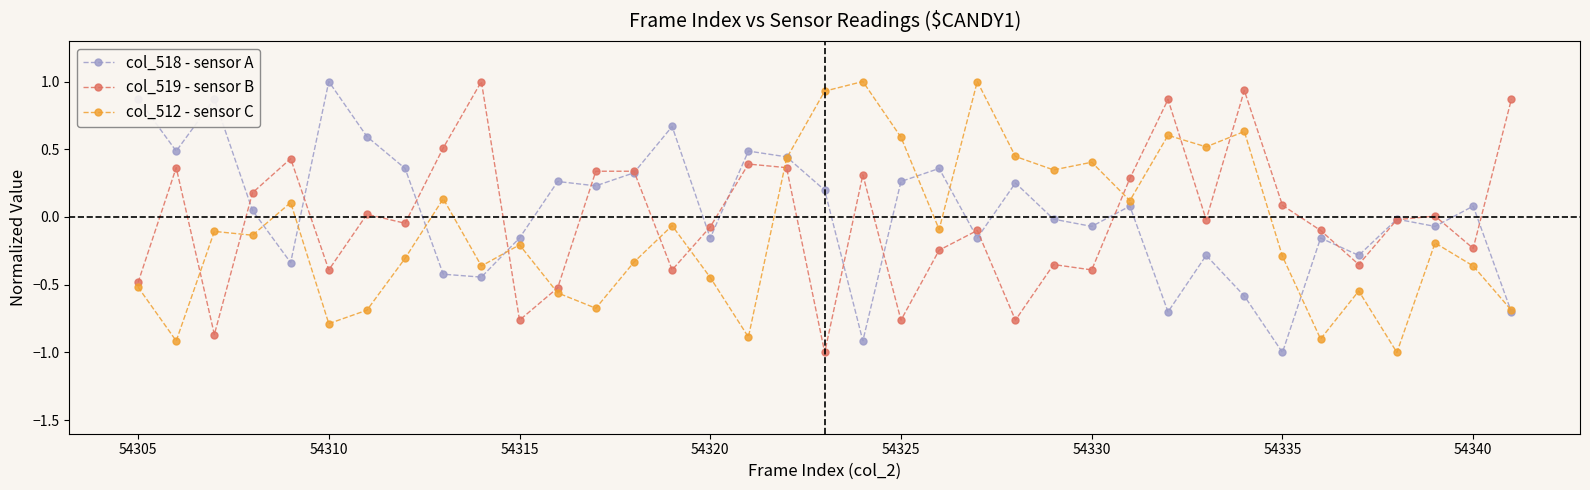

Does the chart display data point markers on the line(s)?

Yes